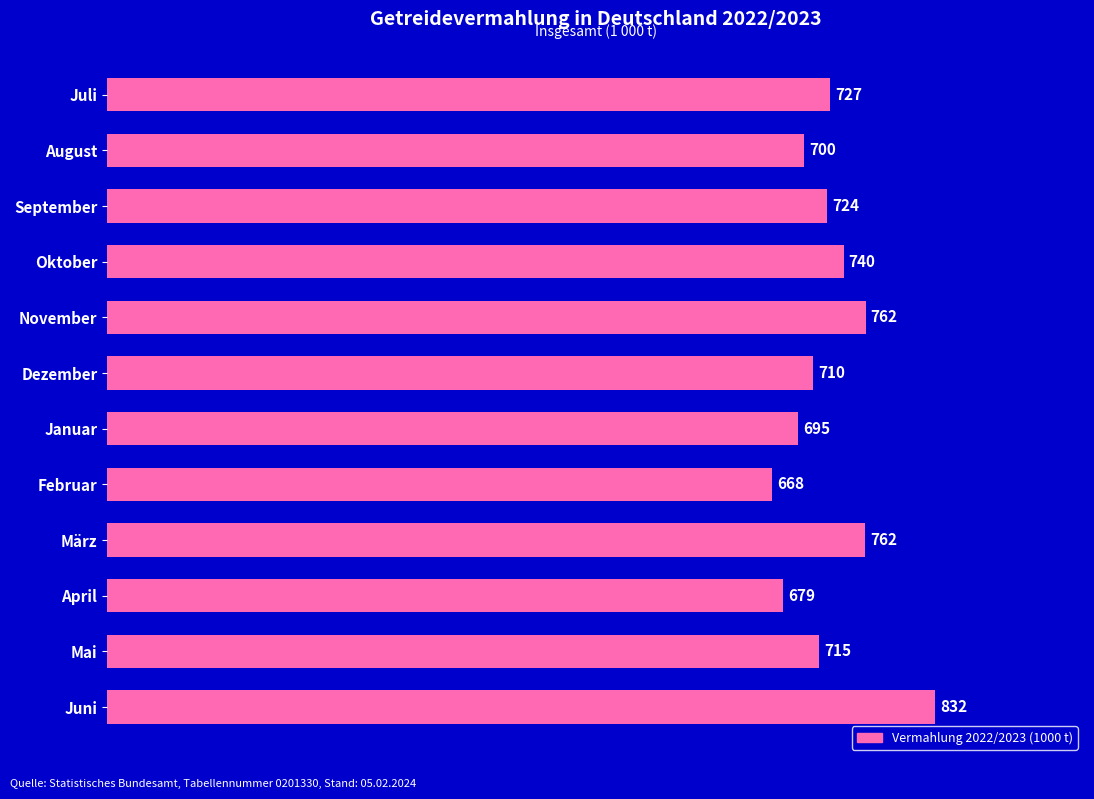

How many distinct data groups are displayed?

1